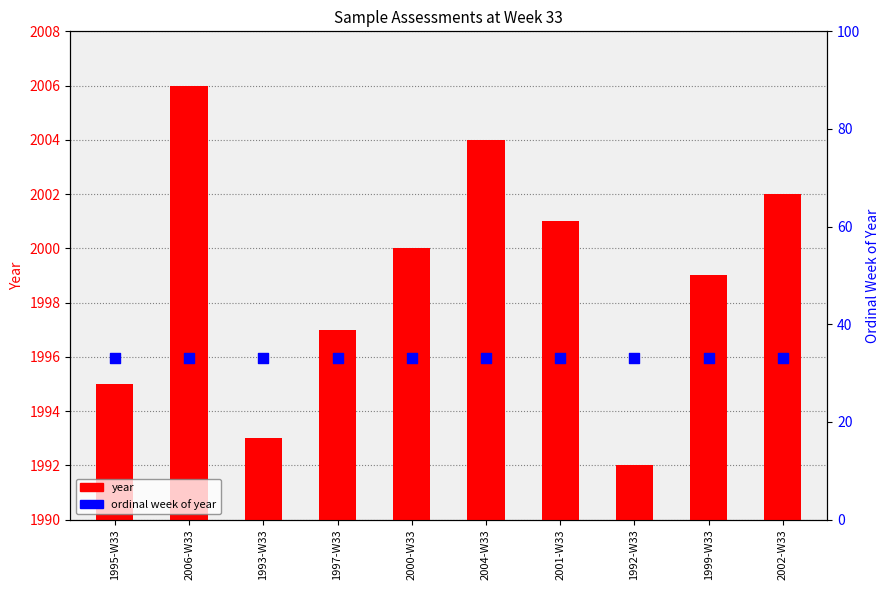

What is the total value across all series at 1997-W33?

2030